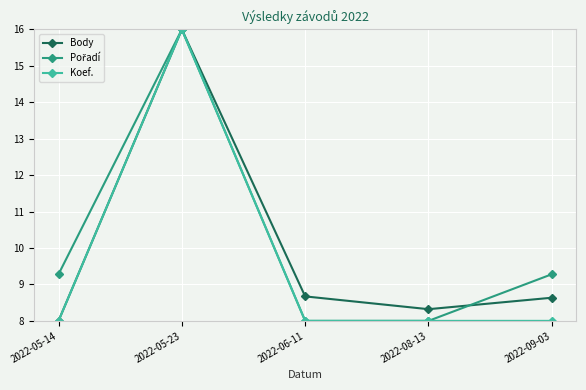

True or false: Body has more than 1 interior local peaks.

False